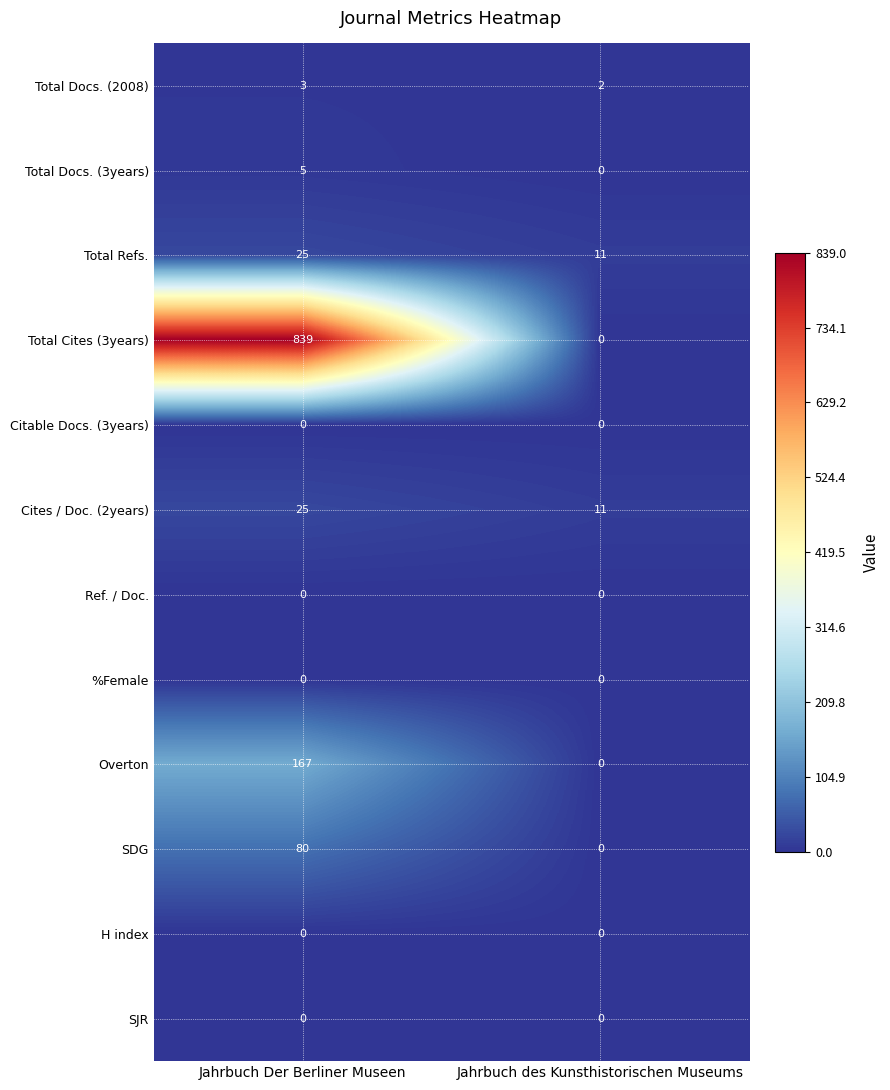

Which category has the lowest value in the Cites / Doc. (2years) series?

Jahrbuch des Kunsthistorischen Museums